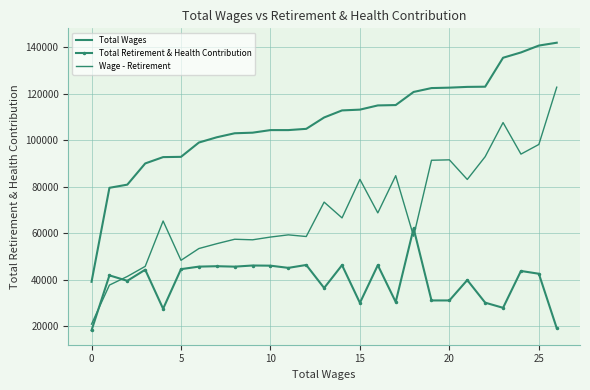

List the series in order of their peak value, lowest first.

Total Retirement & Health Contribution, Wage - Retirement, Total Wages